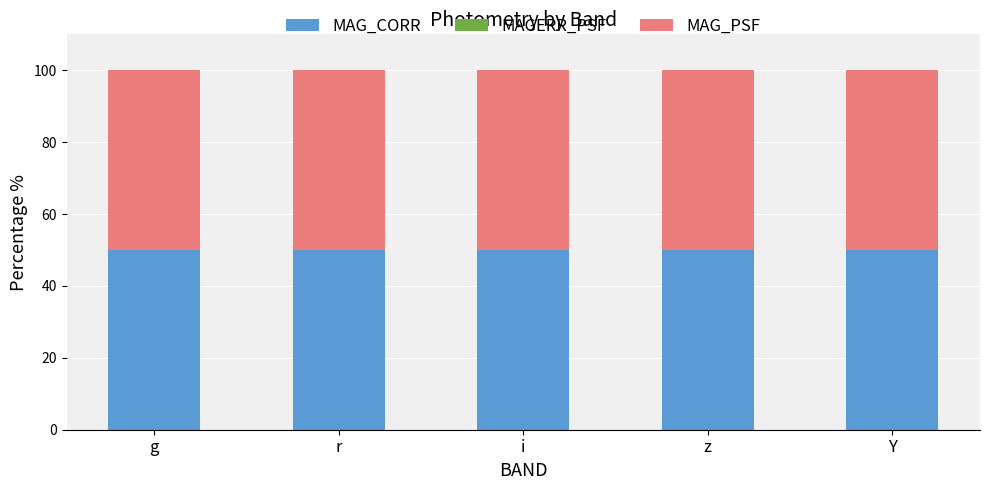

True or false: MAG_CORR has a value of 11.3 at r.

False